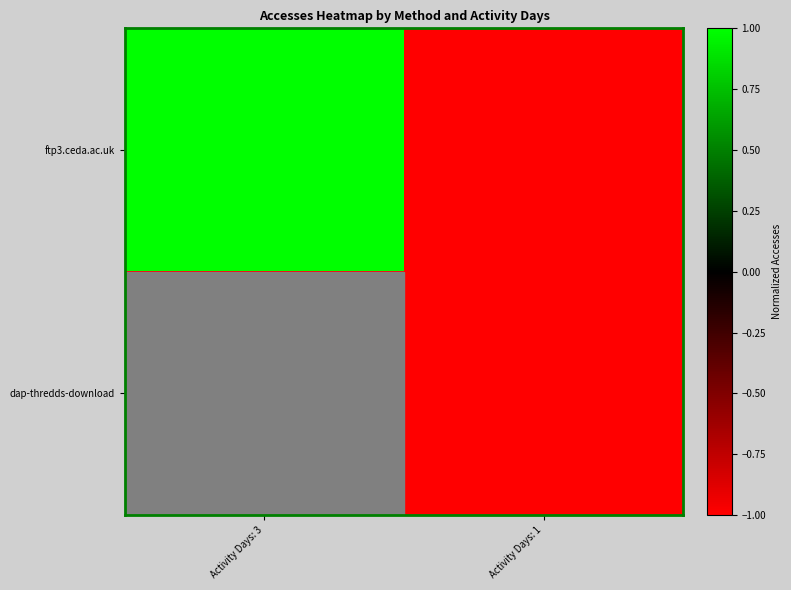

What is the difference between the maximum and minimum values in the ftp3.ceda.ac.uk series?

2.0